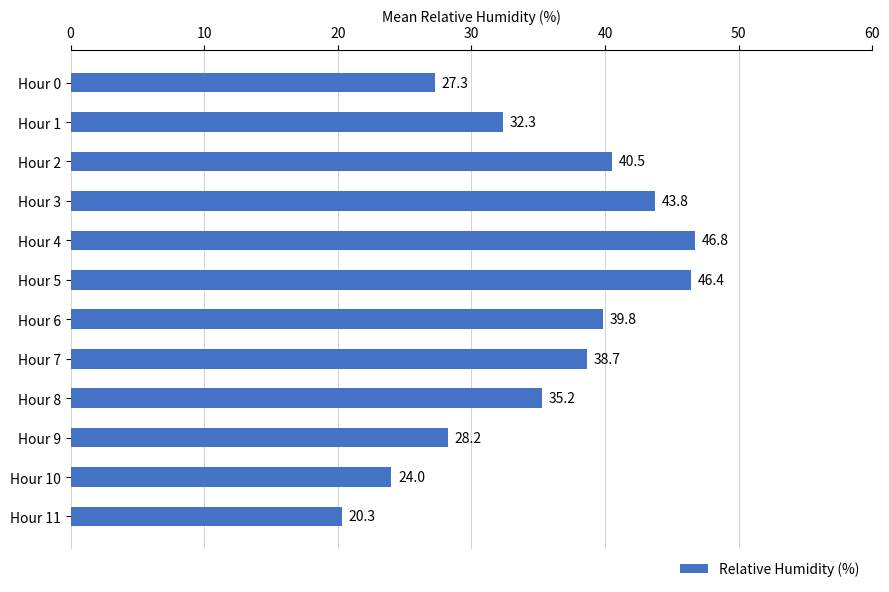

Rank the categories by value from highest to lowest.

Hour 4, Hour 5, Hour 3, Hour 2, Hour 6, Hour 7, Hour 8, Hour 1, Hour 9, Hour 0, Hour 10, Hour 11